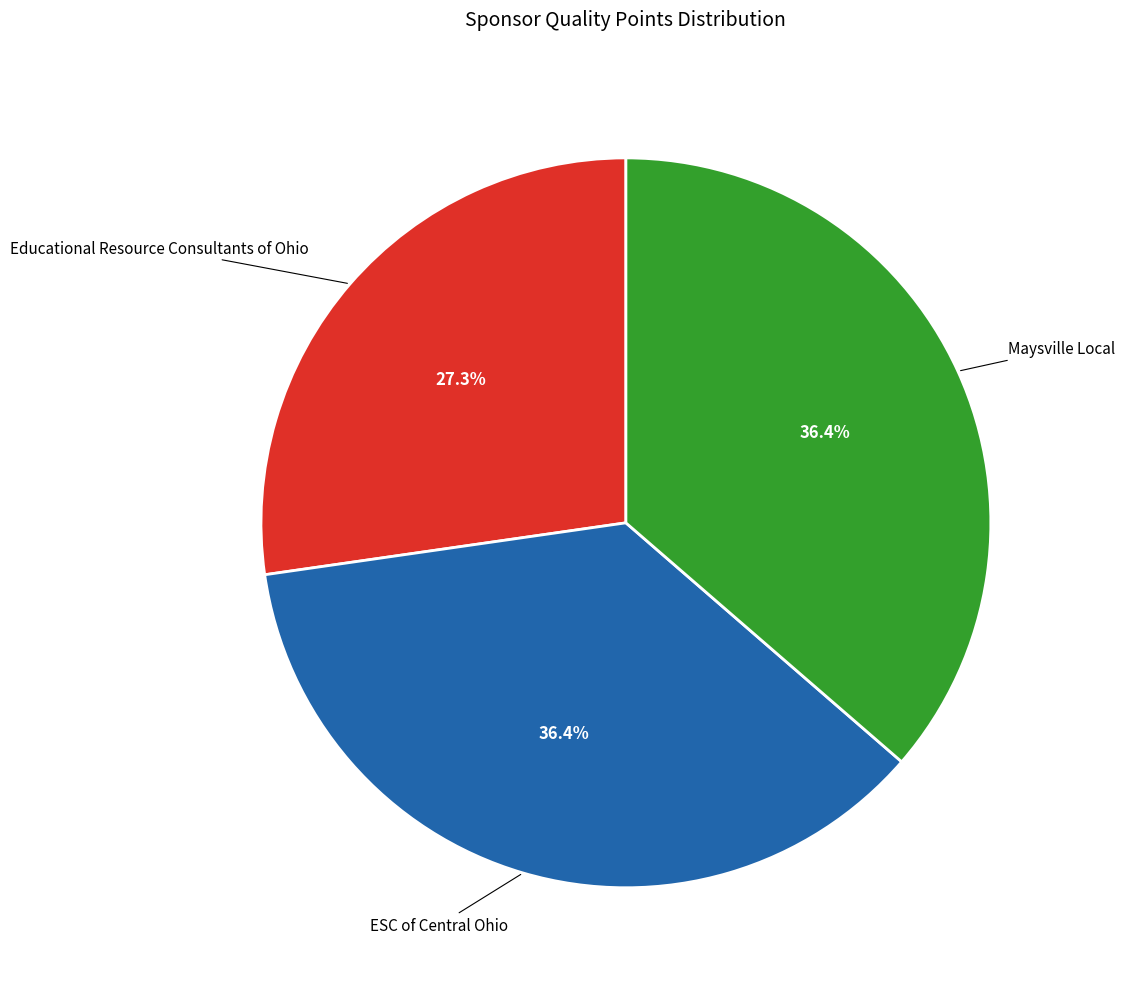

To the nearest percent, what percentage of the pie is Educational Resource Consultants of Ohio?

27%